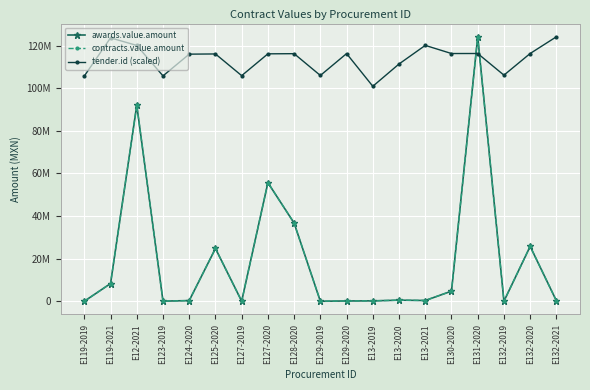

Does the chart have visible grid lines?

Yes